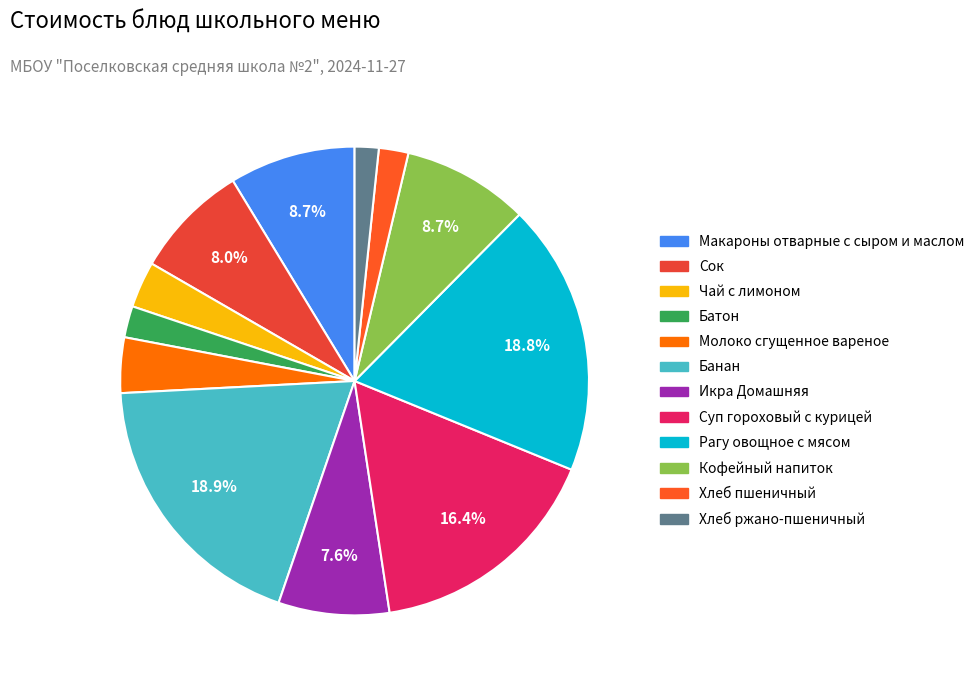

Count the number of slices in the pie.

12